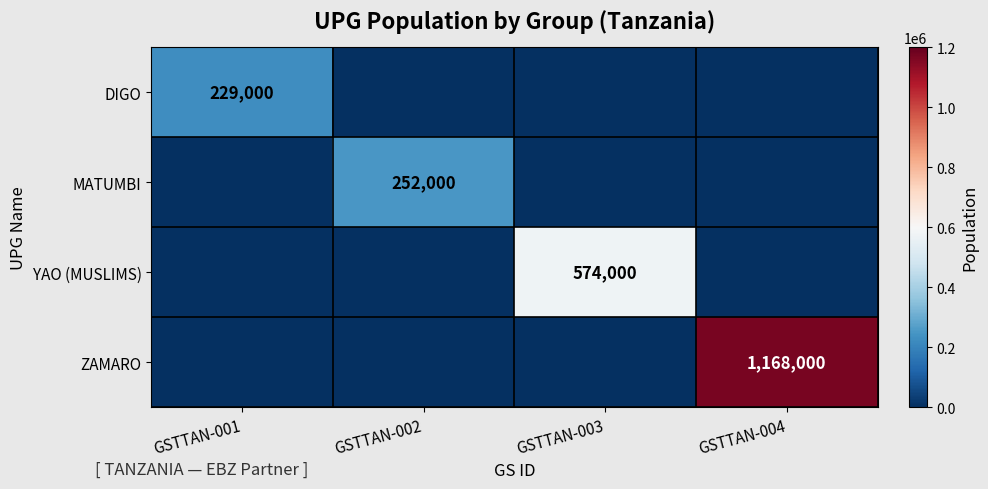

Is it true that MATUMBI equals 173825 at GSTTAN-002?

False